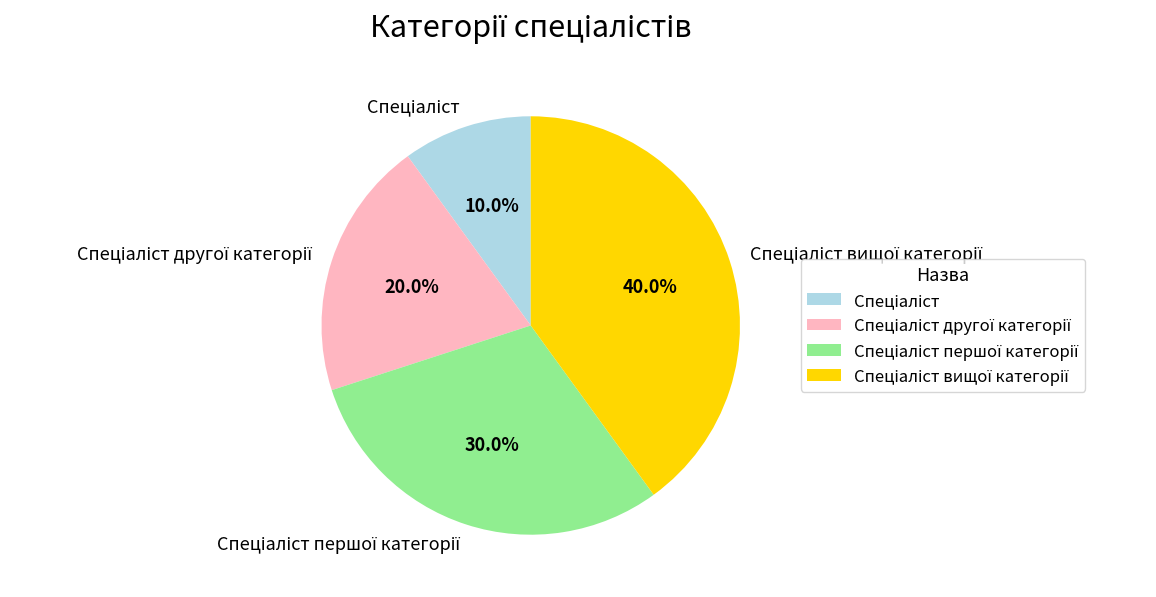

Is there a majority slice in this chart?

No